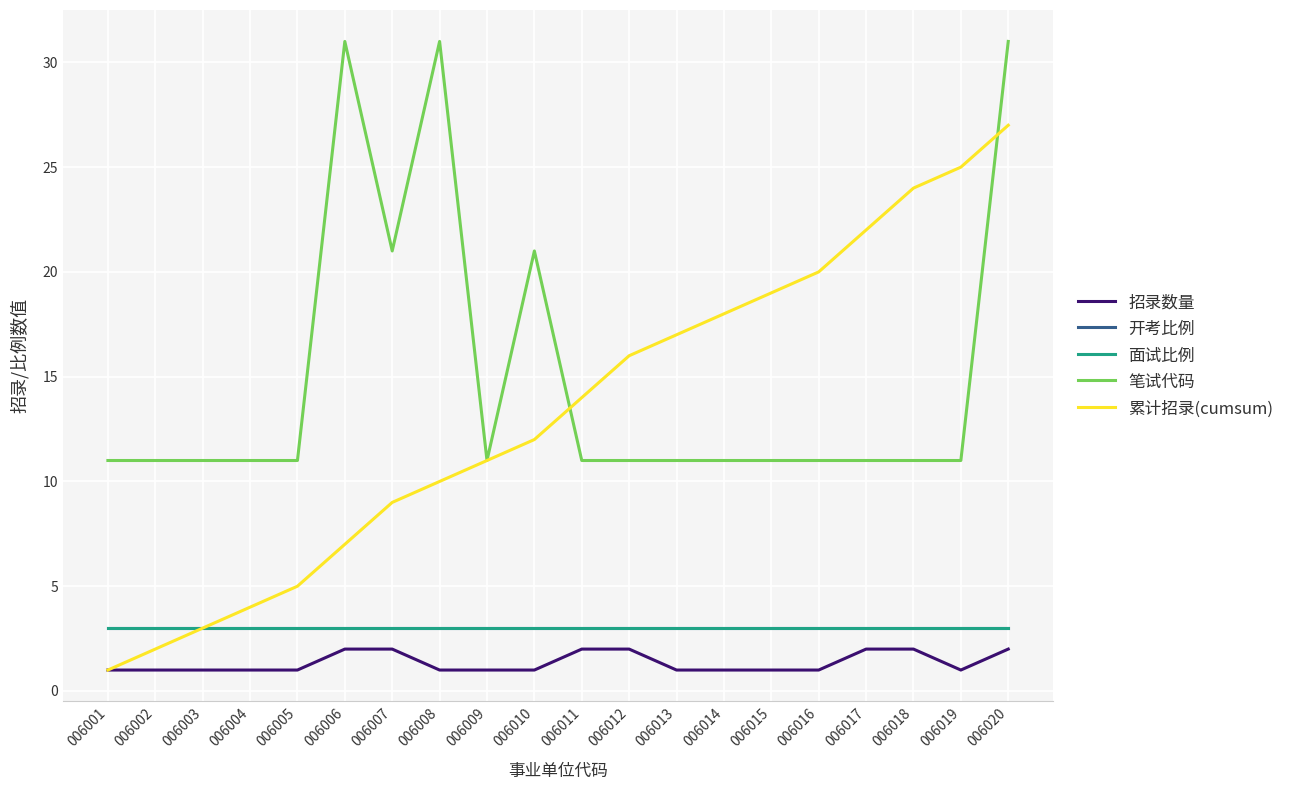

At how many categories does at least one series exceed 14?

13